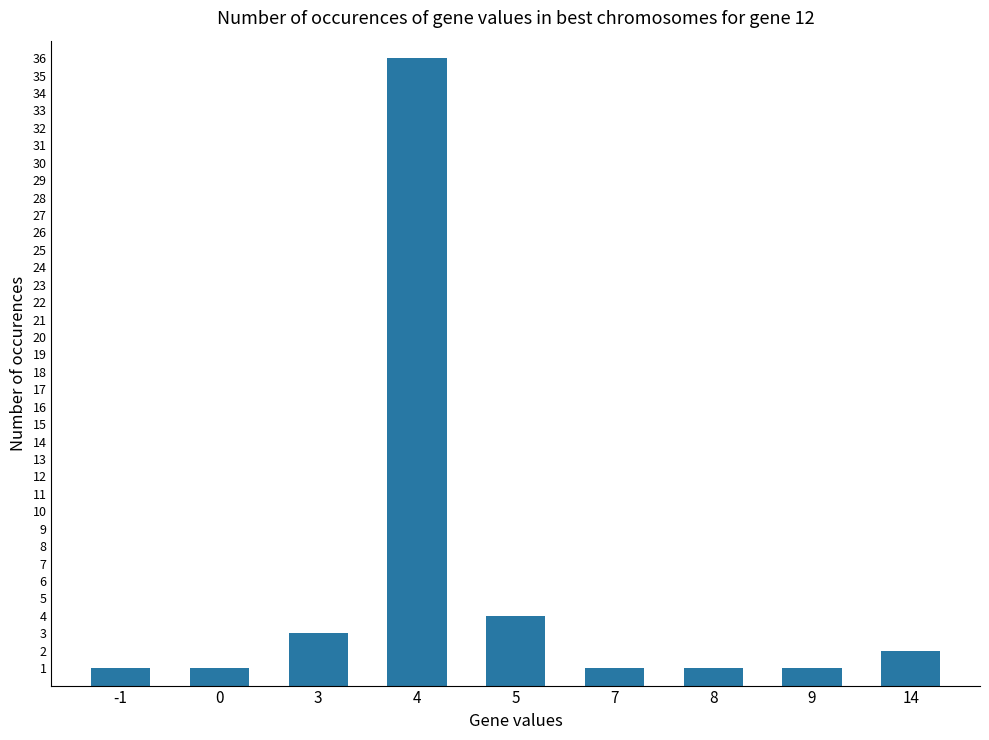

Where is the data nearest to the value 18?

5